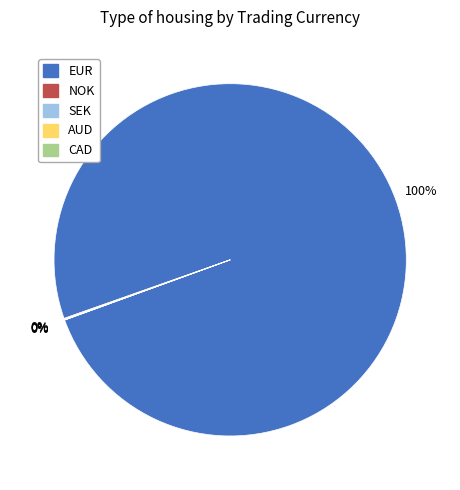

Is there any slice that represents more than half of the pie?

Yes